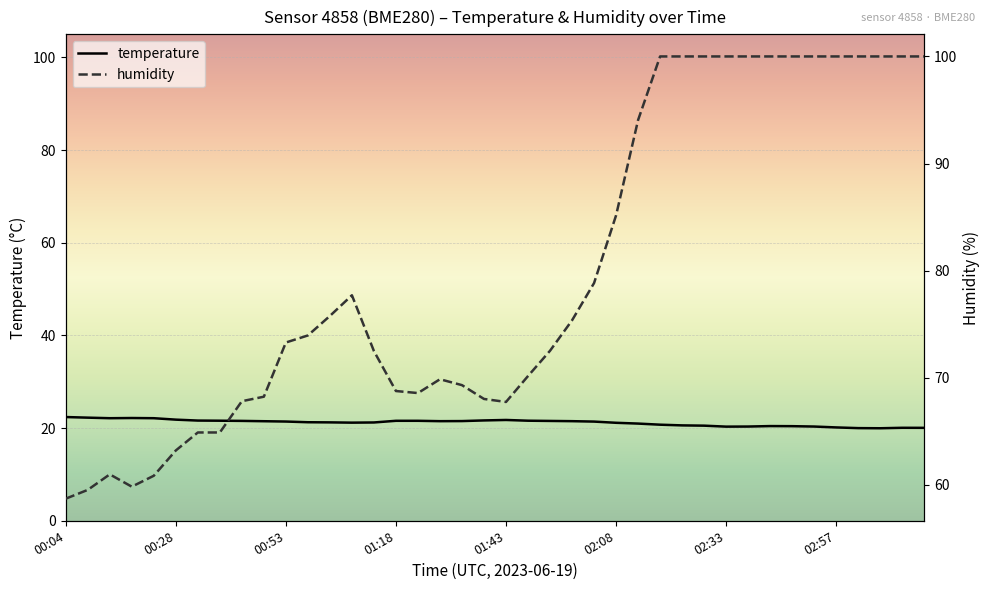

Which series has the widest spread of values?

humidity